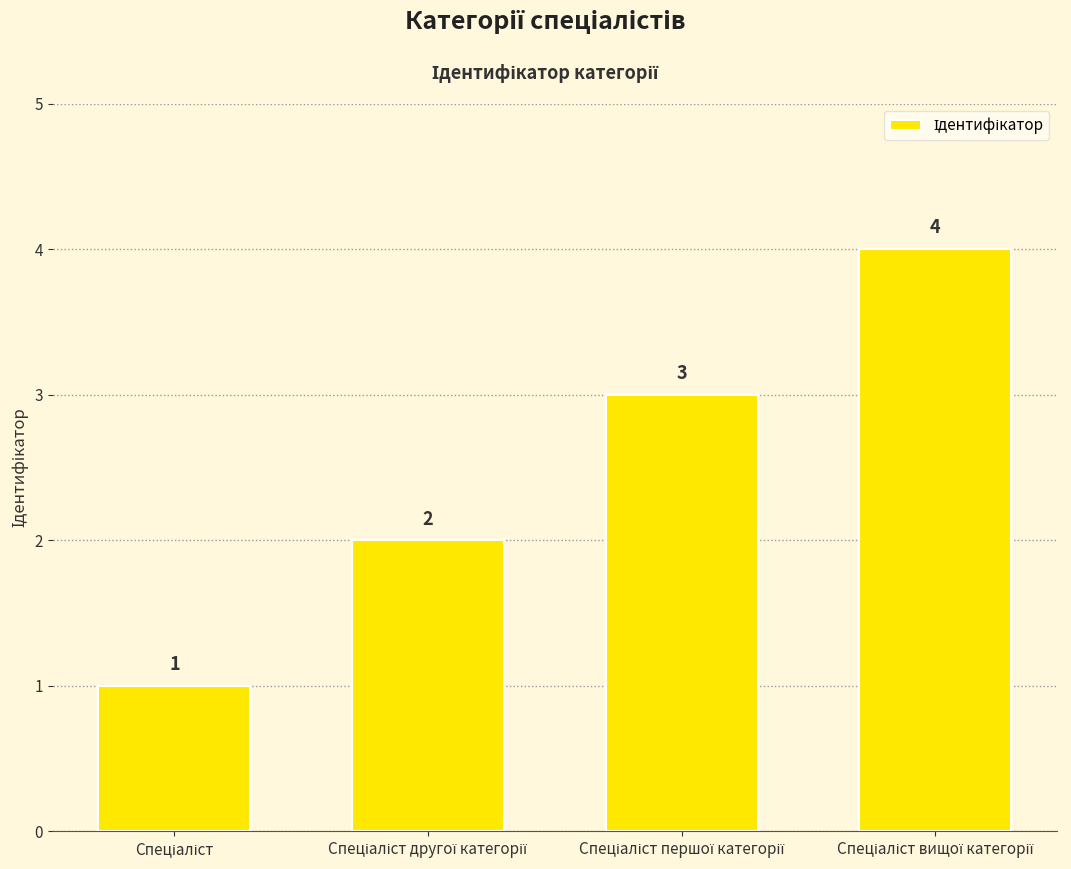

What is the value of the 2nd bar from the left?

2